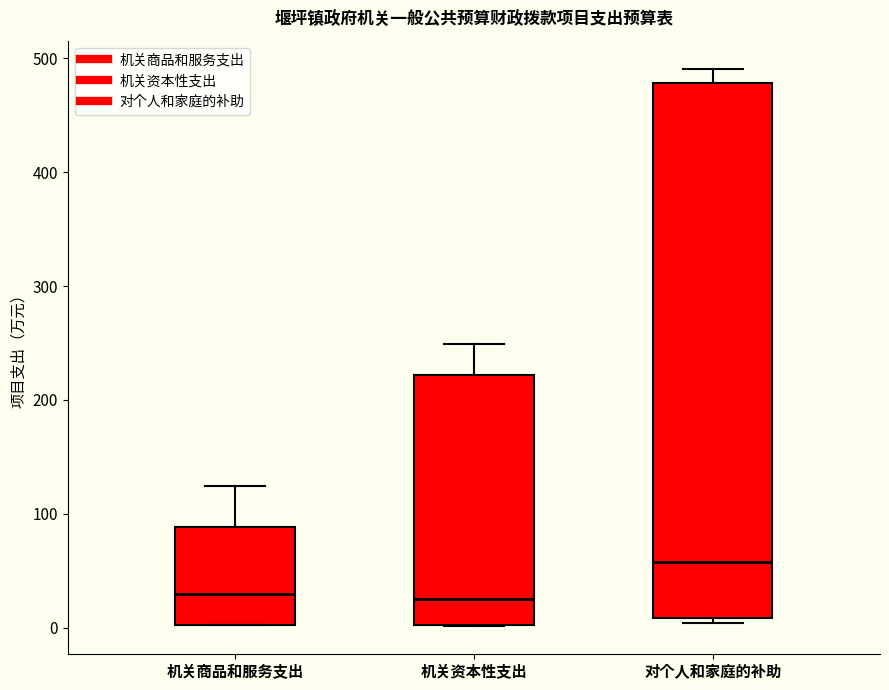

Which box is the tallest, from its lower edge to its upper edge?

对个人和家庭的补助